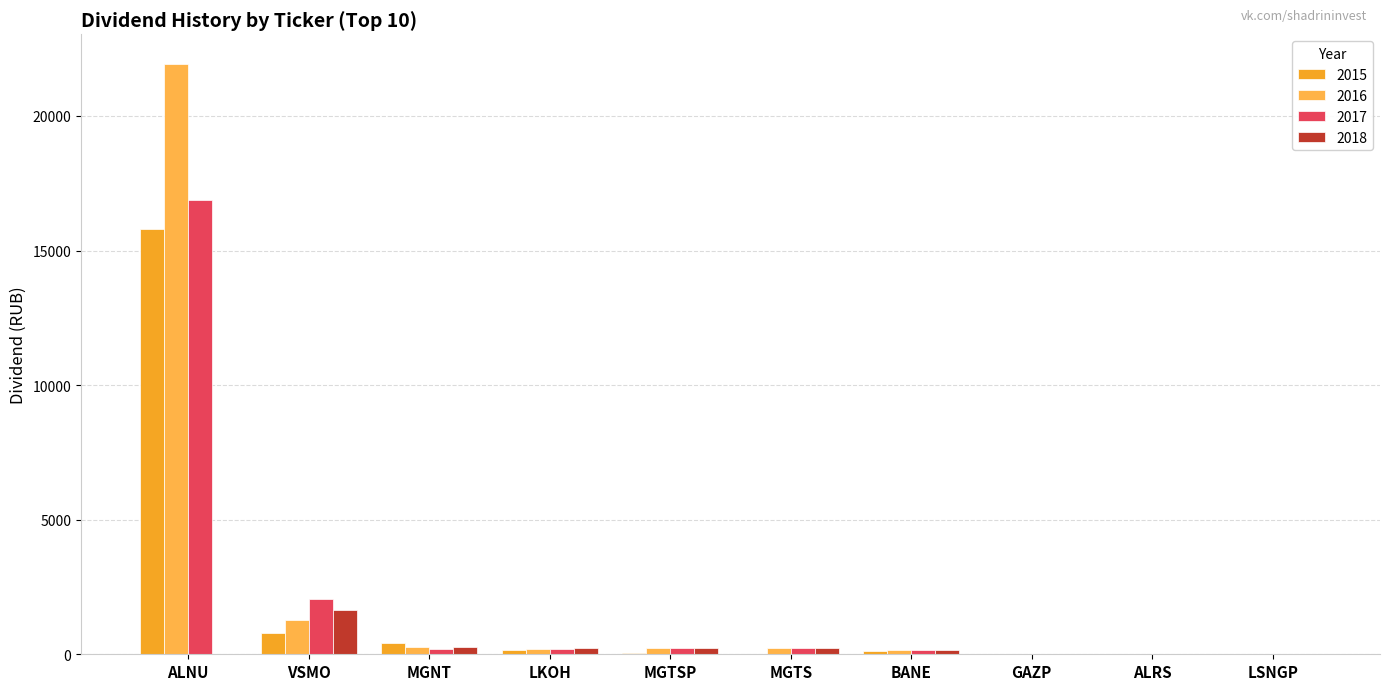

What is the spread (max minus min) of values at MGTS?

222.0